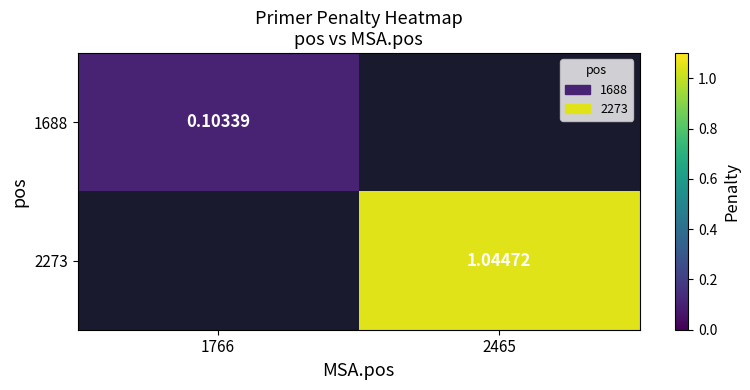

Is the value of 1688 at 1766 greater than the value of 2273 at 1766?

No